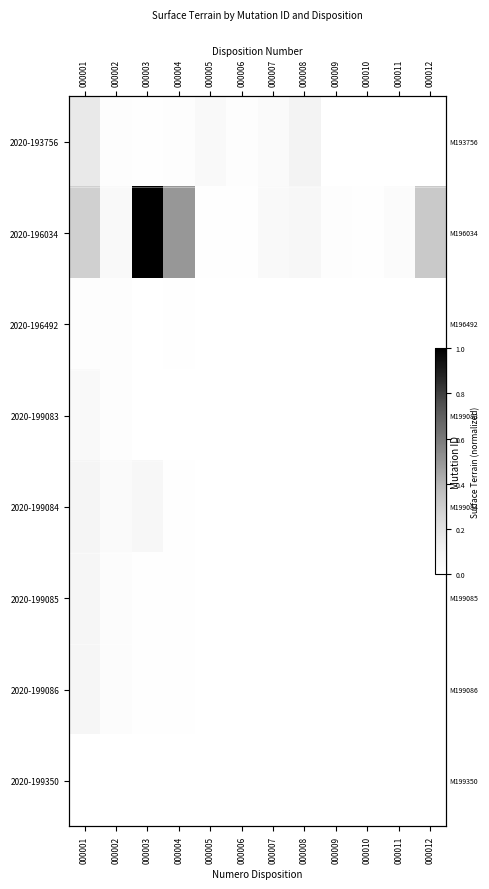

How many 2020-199086 values are between 0 and 1?

12